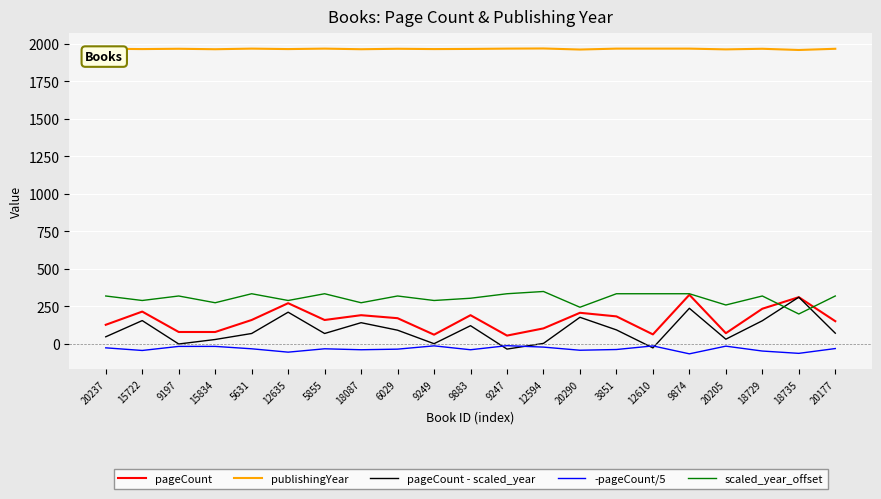

Rank the series at 15834 from lowest to highest value.

-pageCount/5, pageCount - scaled_year, pageCount, scaled_year_offset, publishingYear